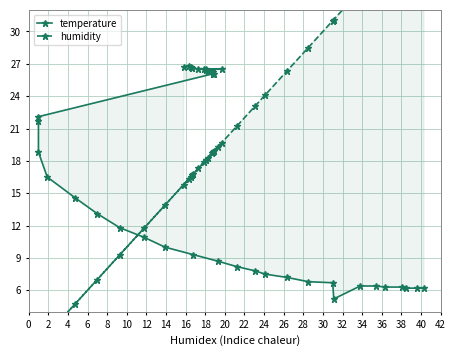

What is the sum of all temperature values?

647.7